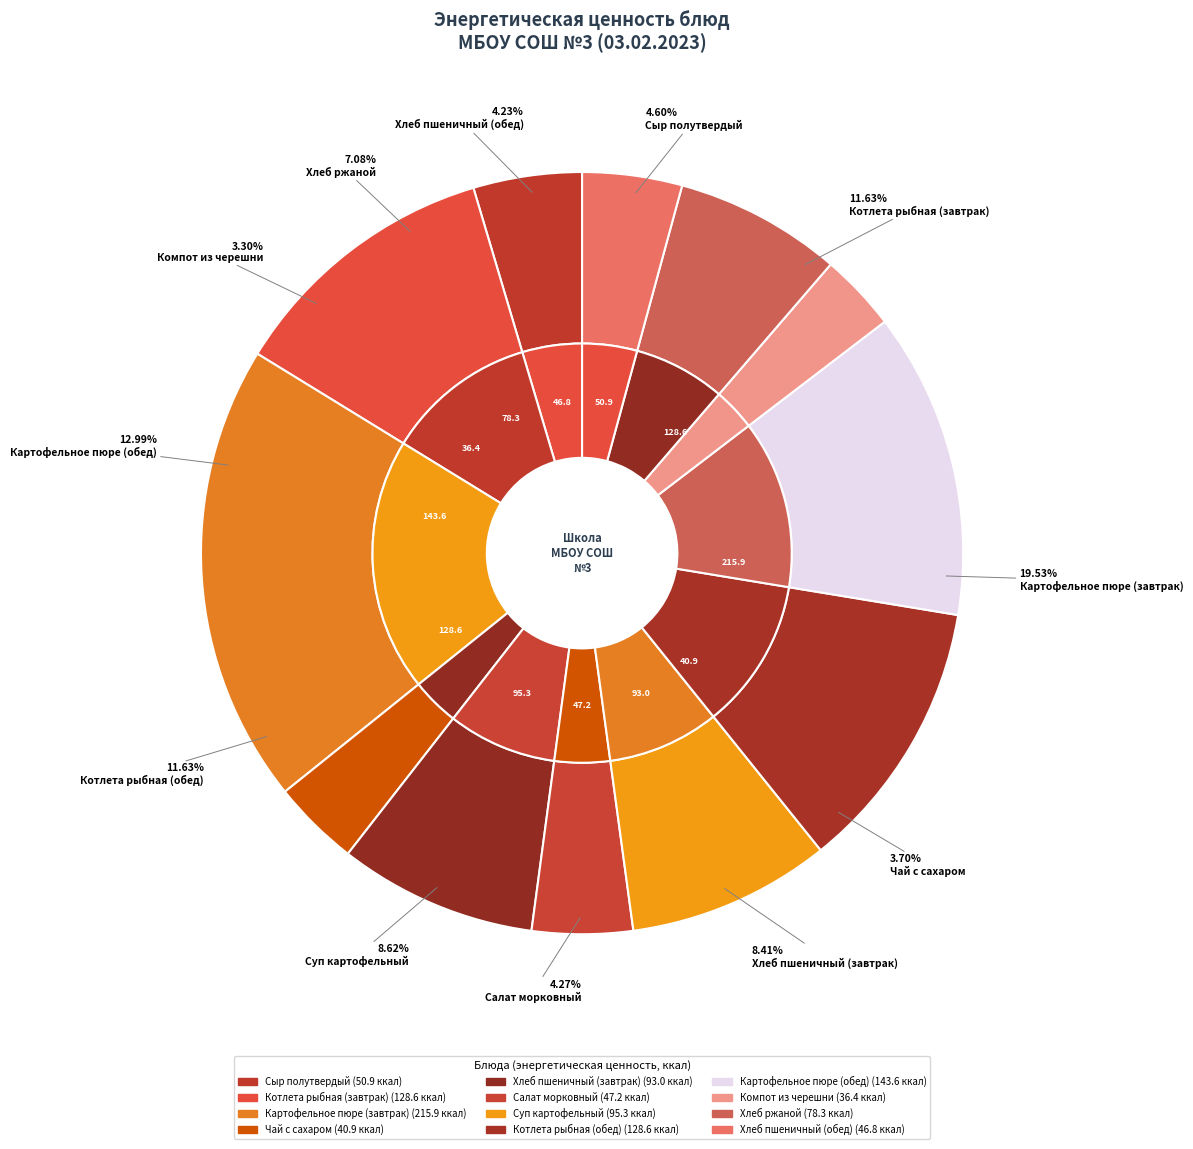

How many slices are in this pie chart?

12